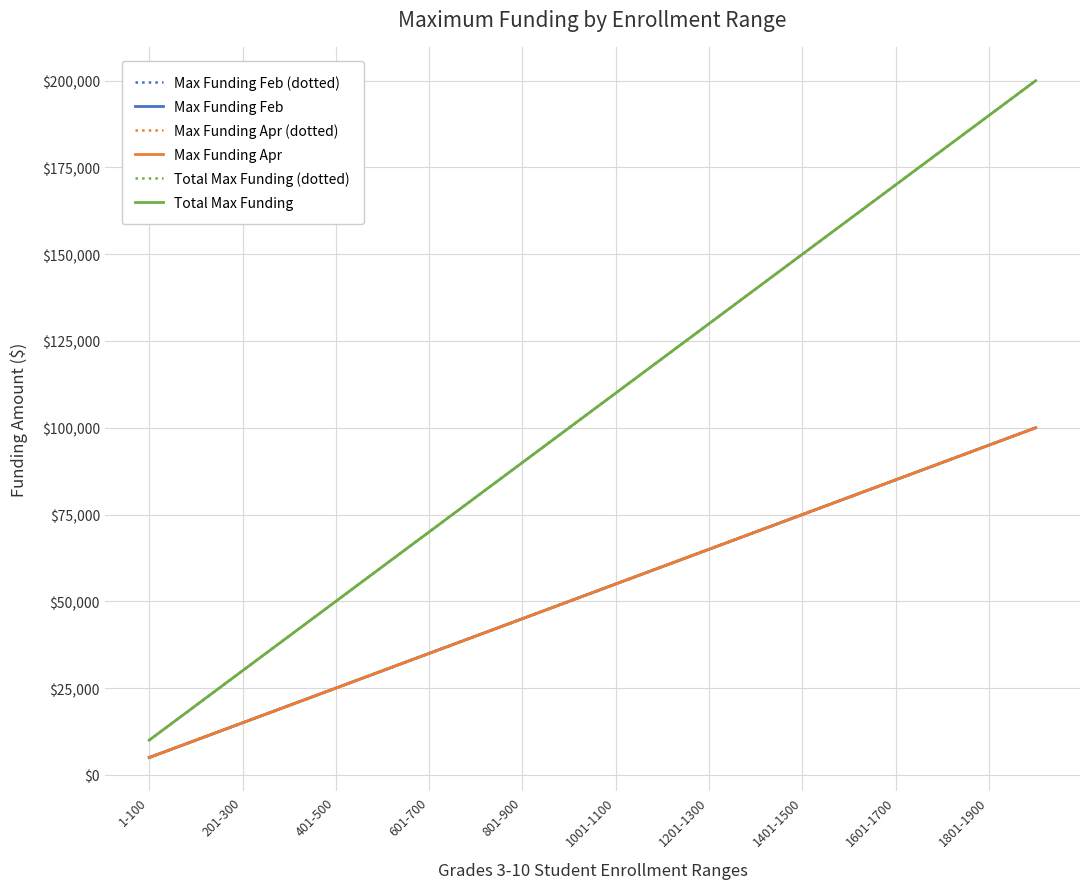

Is this an area chart (filled region under the line)?

No